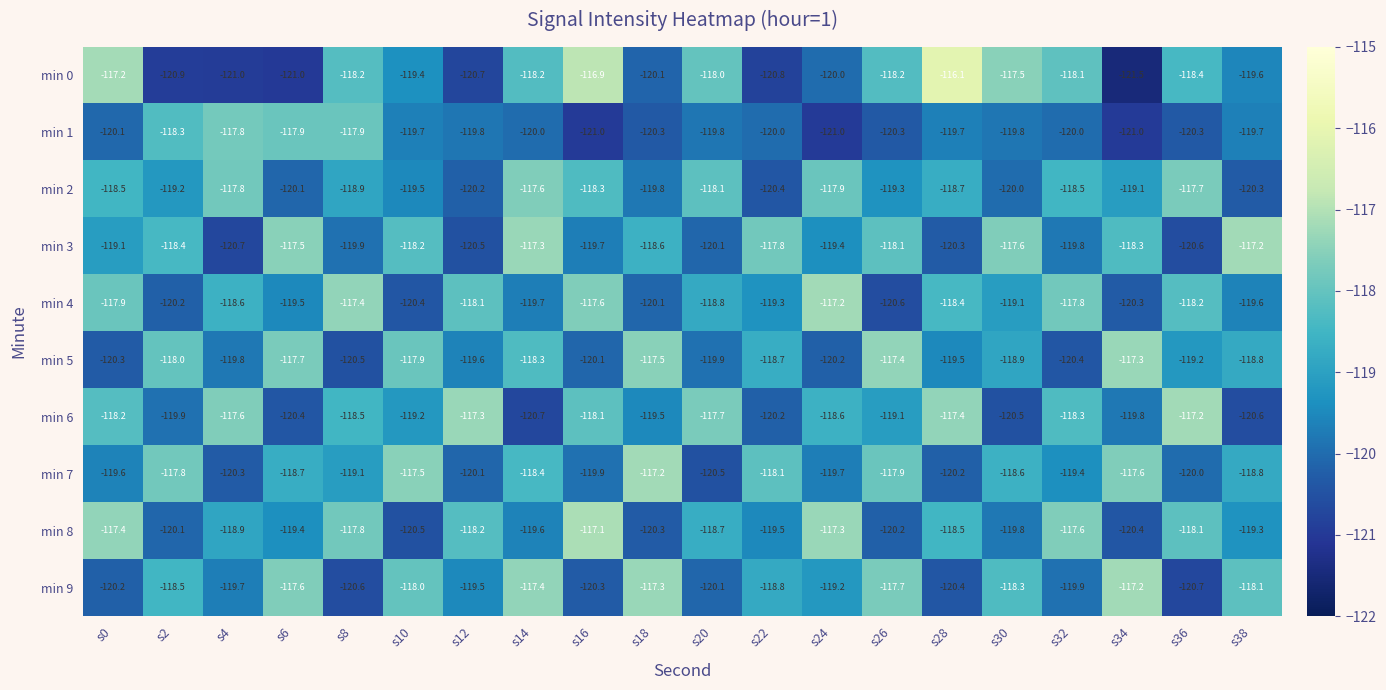

True or false: min 2 has a value of -25.8 at s4.

False